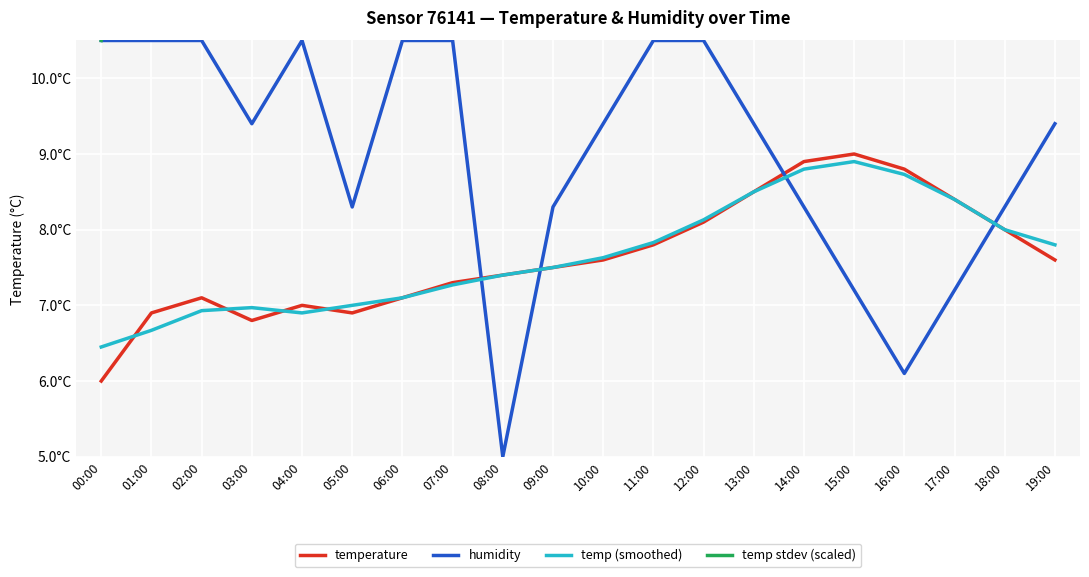

What position from the right is 05:00?

15